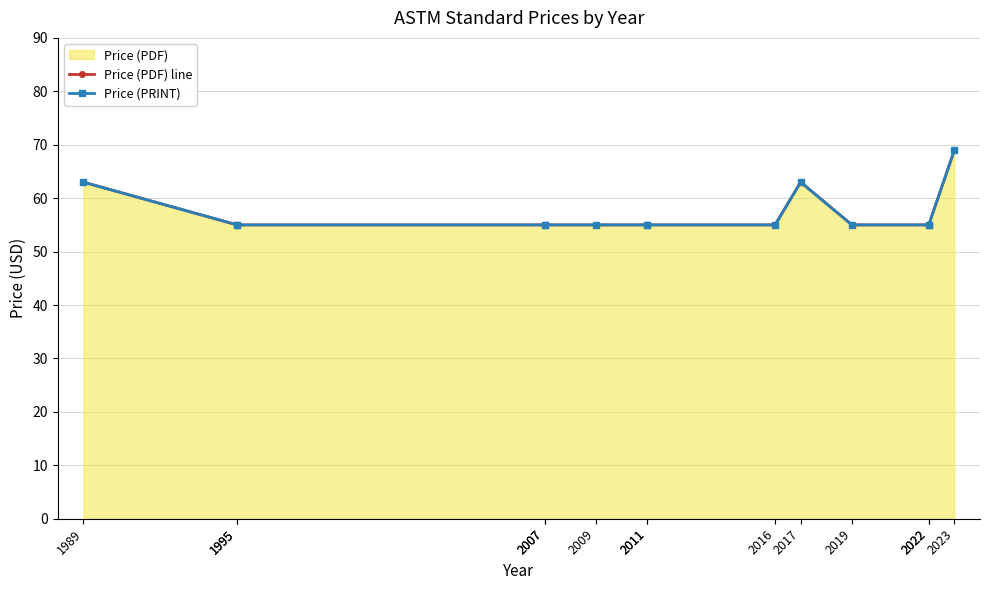

What is the approximate value of Price (PDF) line at 2022, to the nearest 10?

60